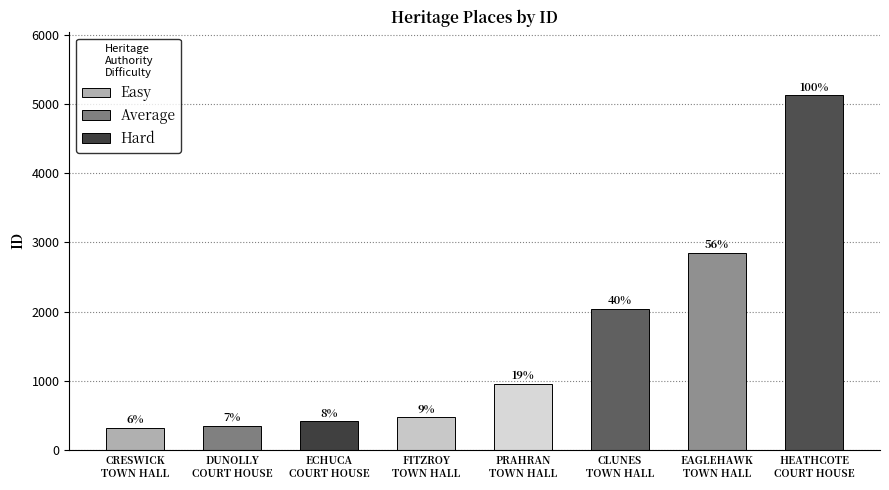

How many bars are there in total?

8